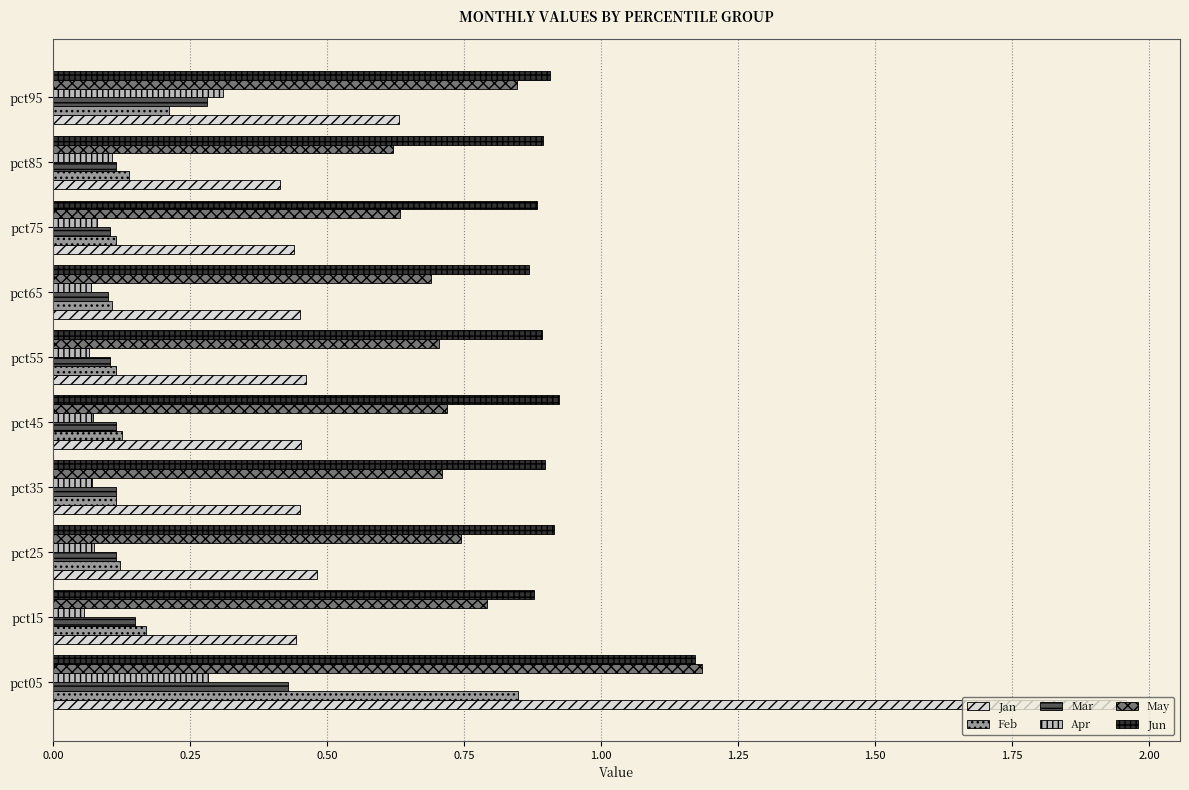

What is the total value across all series at pct25?

2.5